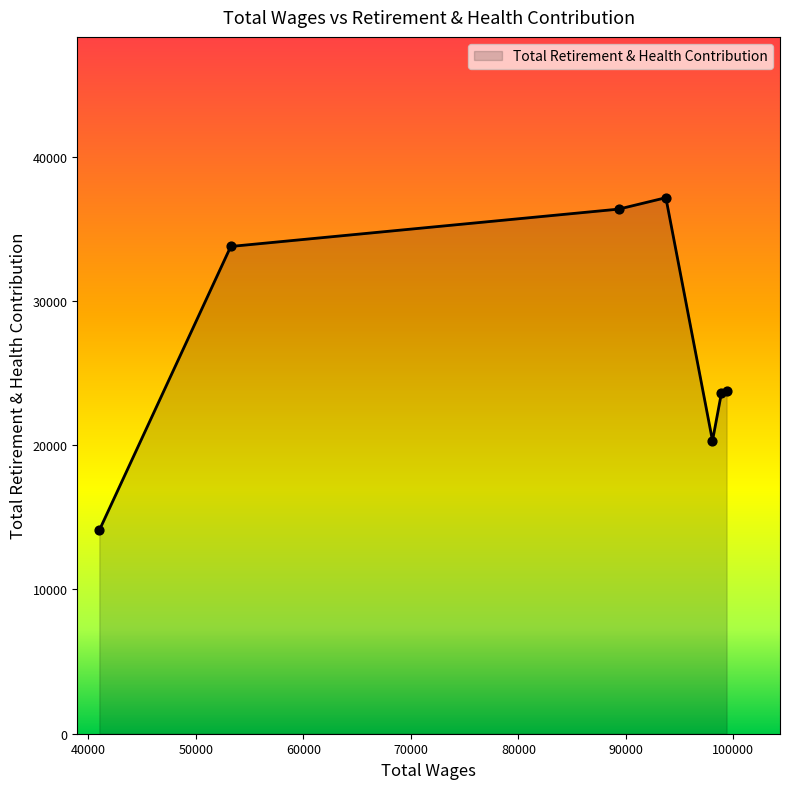

What is the sum of all values?

189052